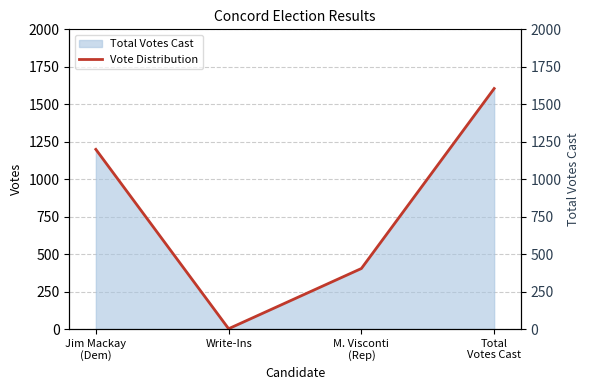

Is it true that the value at Total
Votes Cast is 1605?

True